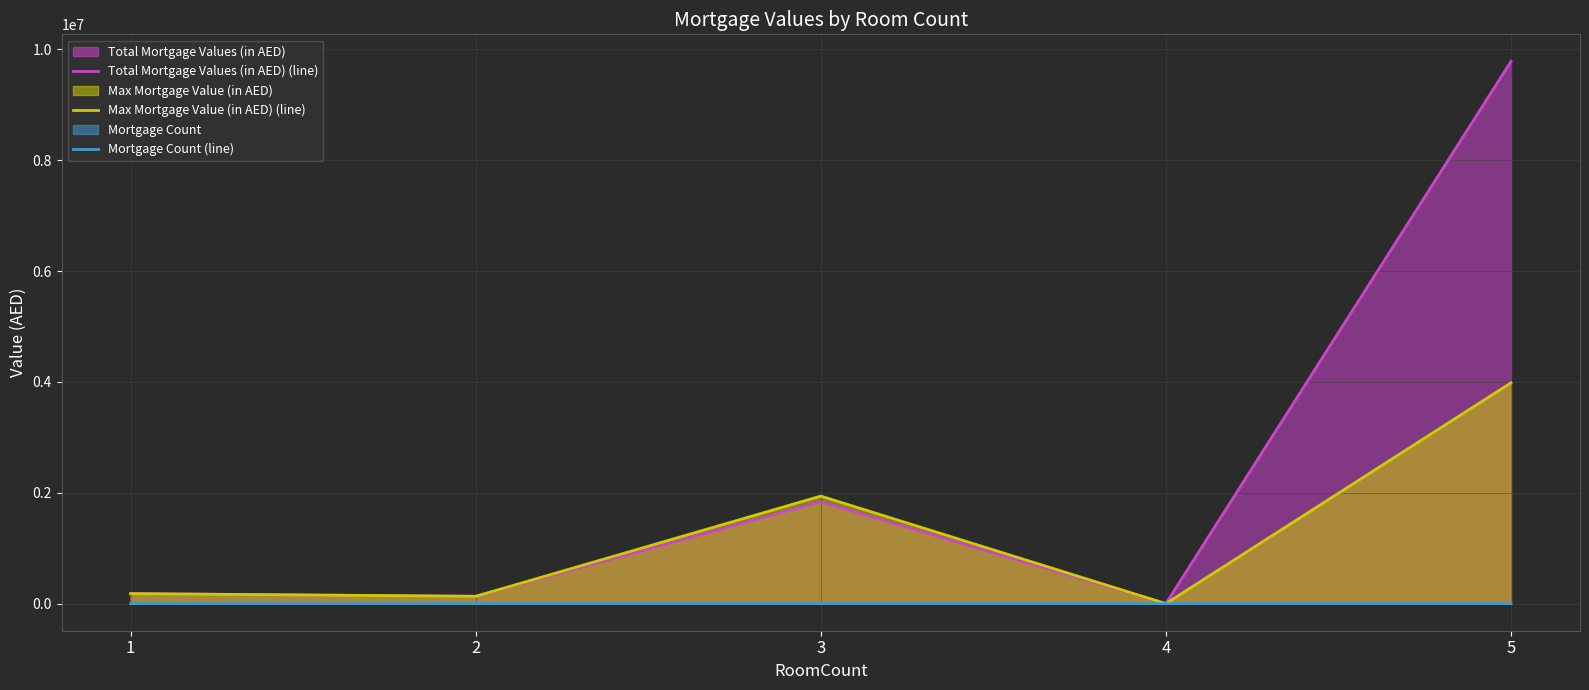

True or false: Max Mortgage Value (in AED) (line) and Mortgage Count (line) intersect in this chart.

False